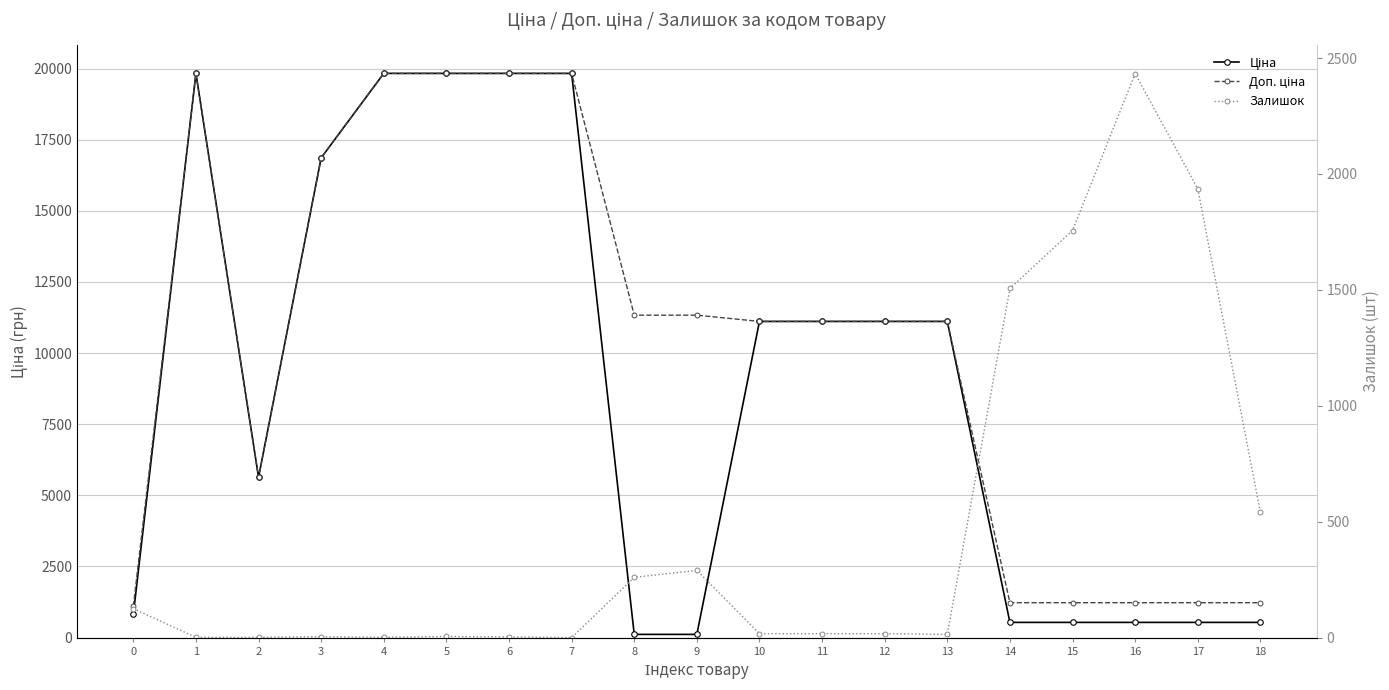

What is the difference between the maximum and second lowest values in the Ціна series?

19717.7